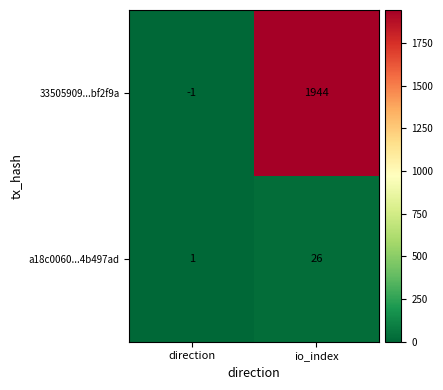

At io_index, list the series in order from largest to smallest.

33505909...bf2f9a, a18c0060...4b497ad